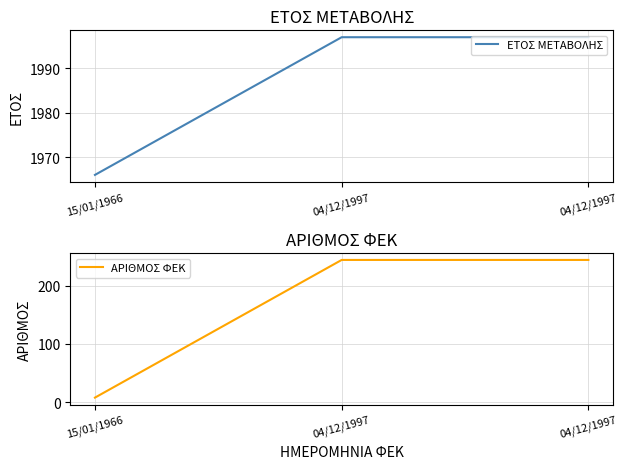

How many data points in ΕΤΟΣ ΜΕΤΑΒΟΛΗΣ are less than 1997?

1